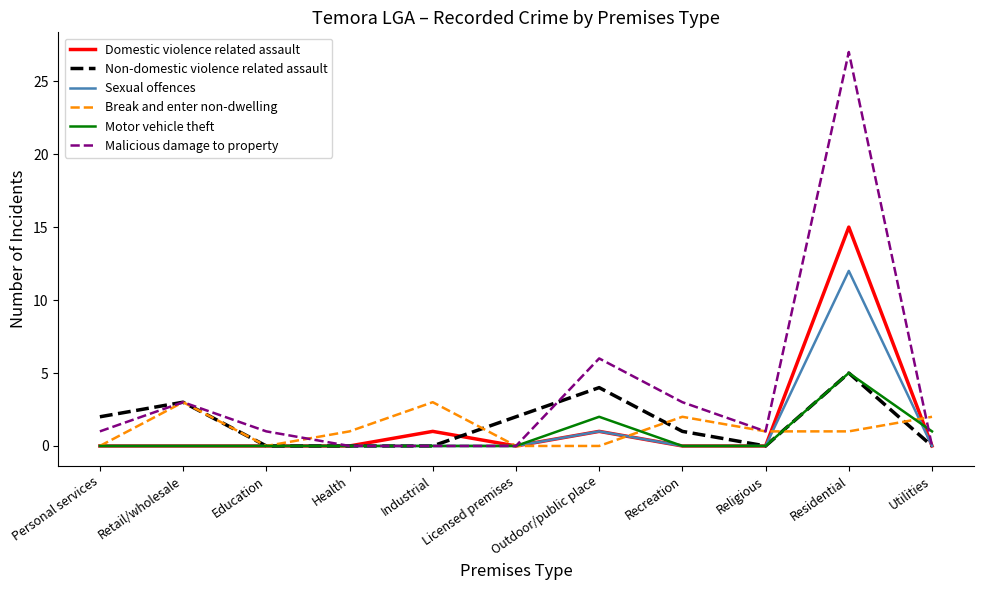

Which series has the largest range (max minus min)?

Malicious damage to property